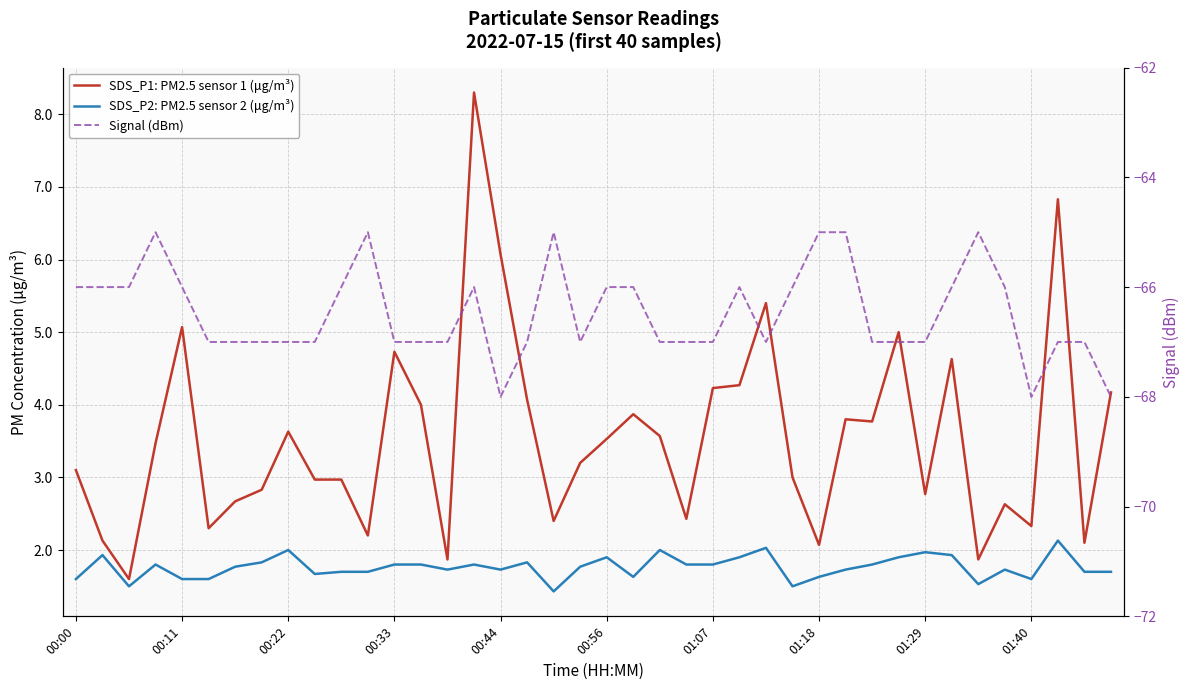

What is the value of the Signal (dBm) point at the 39th from the left?

-67.0